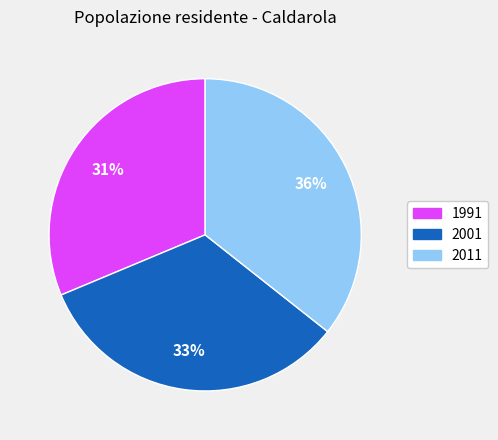

How many slices are in this pie chart?

3